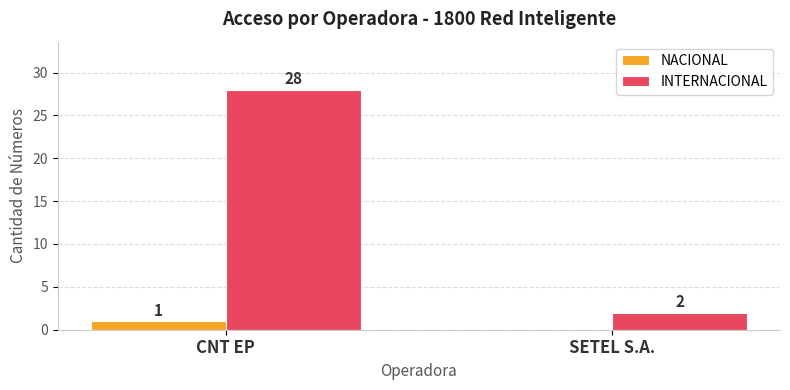

Which category has the highest value in the NACIONAL series?

CNT EP